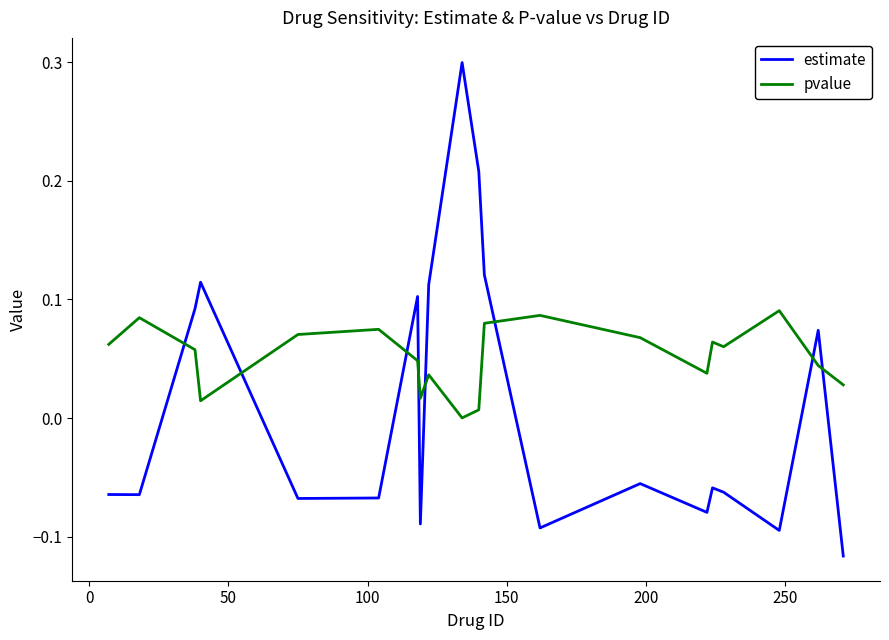

True or false: estimate and pvalue cross at least once.

True